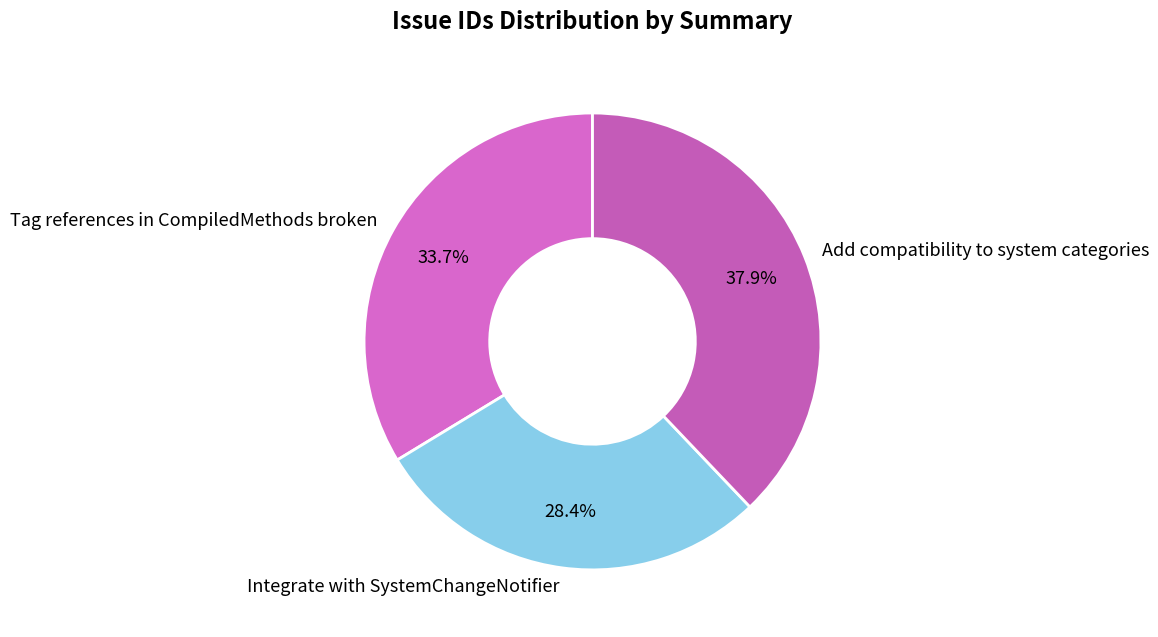

What portion of the pie excludes Integrate with SystemChangeNotifier?

71.6%